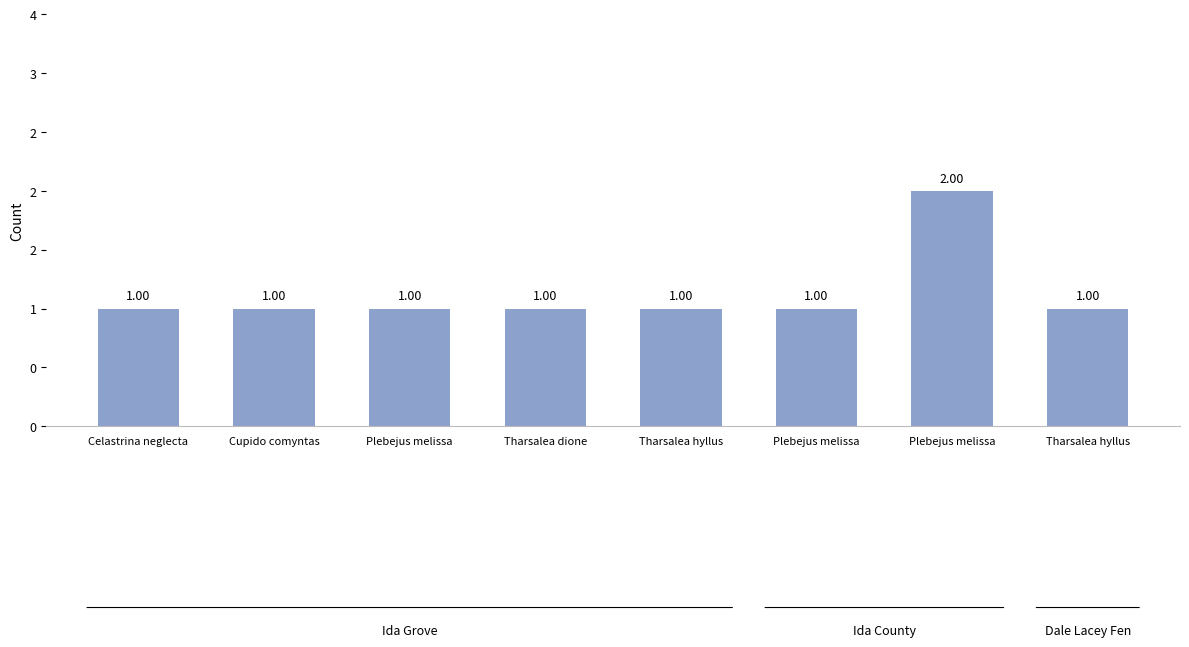

Rank the categories by value from highest to lowest.

Plebejus melissa, Celastrina neglecta, Cupido comyntas, Plebejus melissa, Tharsalea dione, Tharsalea hyllus, Plebejus melissa, Tharsalea hyllus